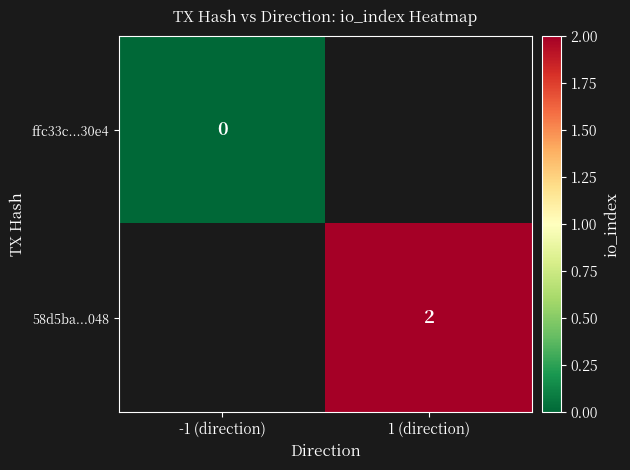

True or false: 58d5ba...048 has a value of 2 at 1 (direction).

True